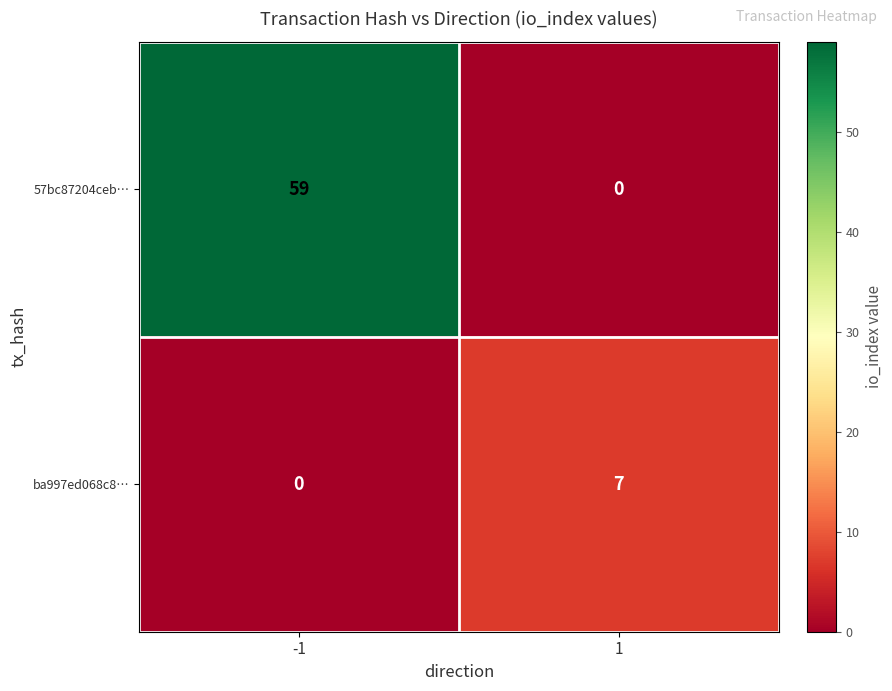

The 57bc87204ceb… series shows 59 at -1. True or false?

True